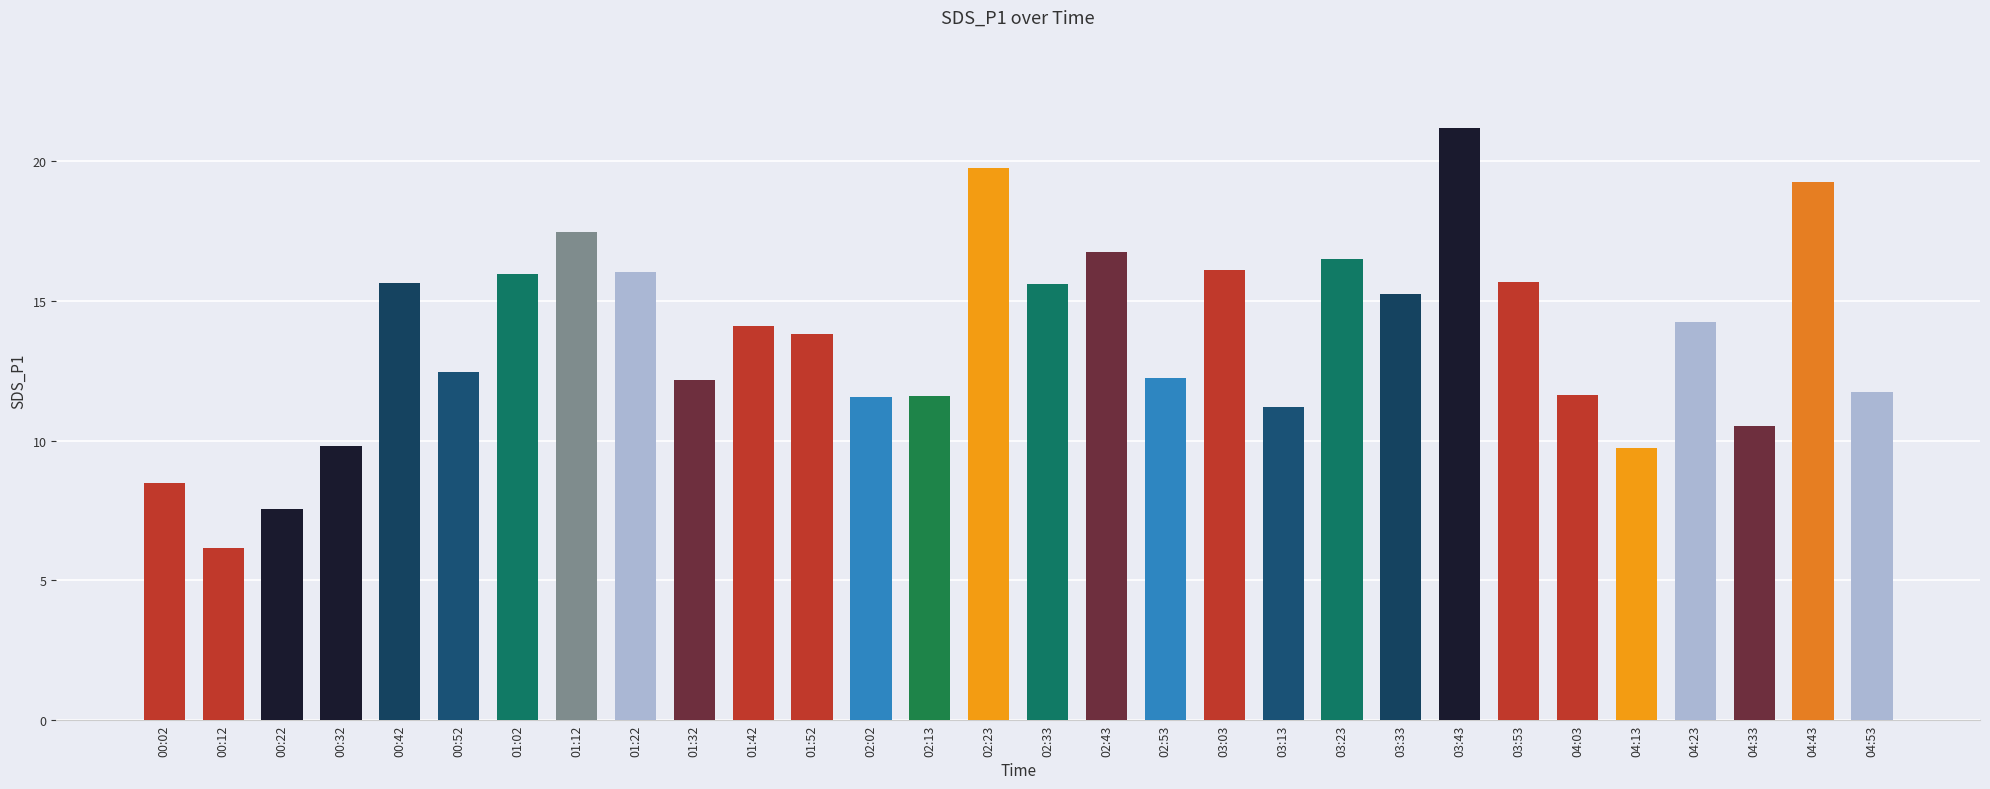

At which label is the value closest to 13?

00:52